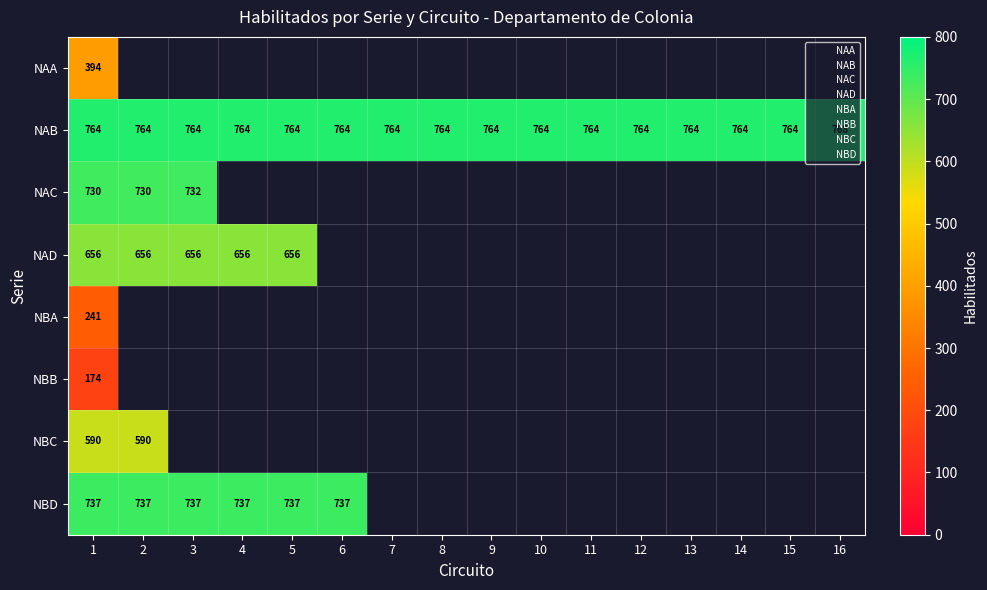

At which category is the sum across all series the highest?

1